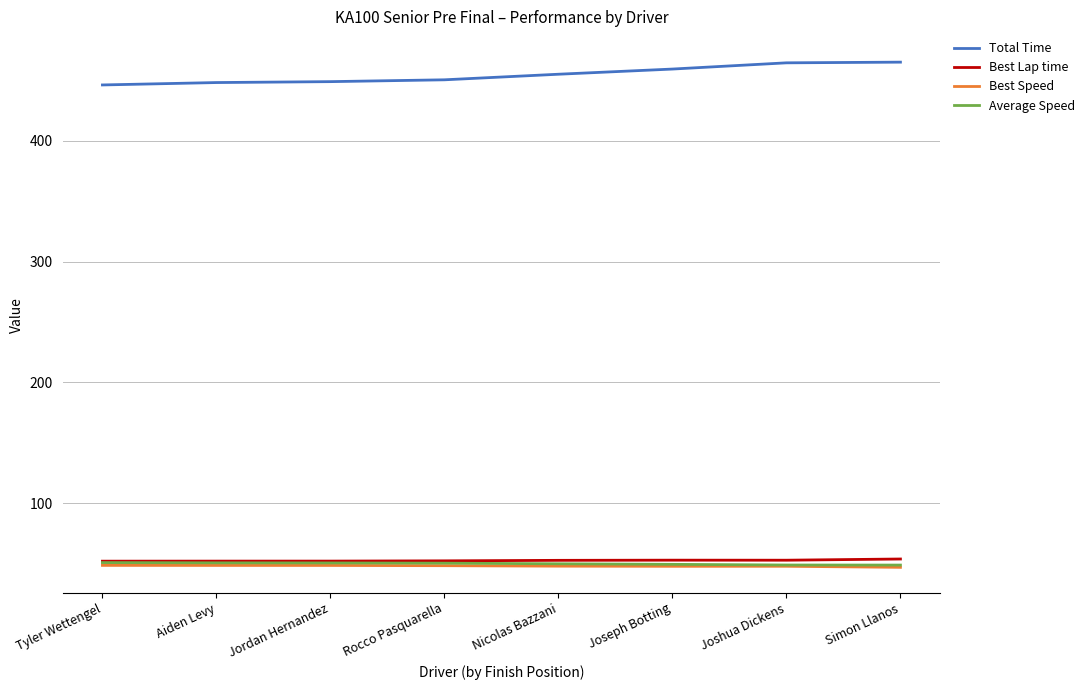

What is the highest value of the Best Lap time series?

53.8